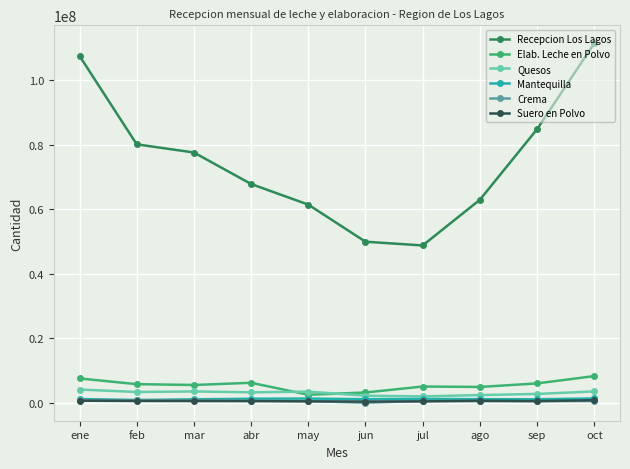

Which series changed the most between jul and oct?

Recepcion Los Lagos